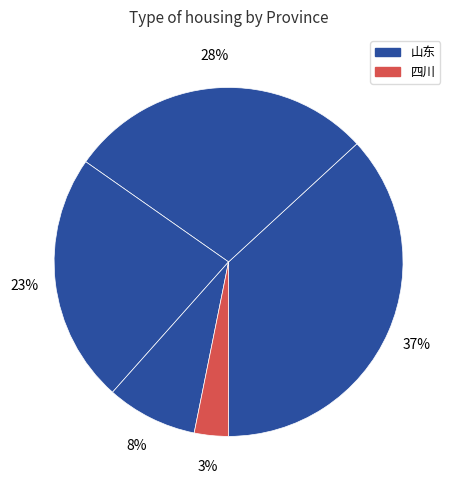

Count the number of slices in the pie.

5